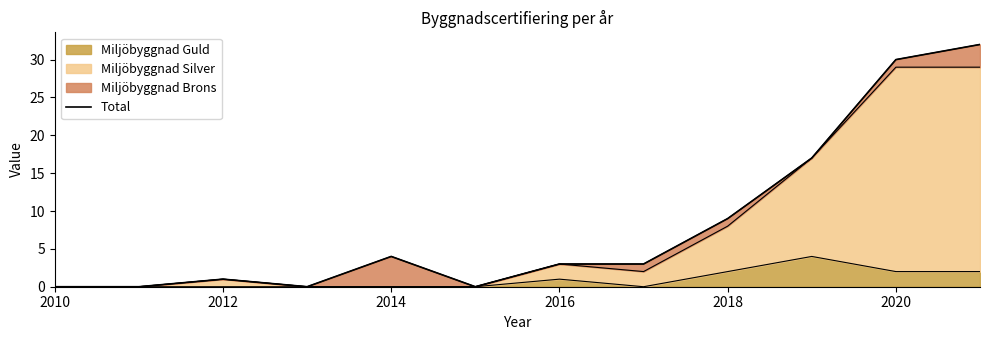

Does the chart have visible grid lines?

No